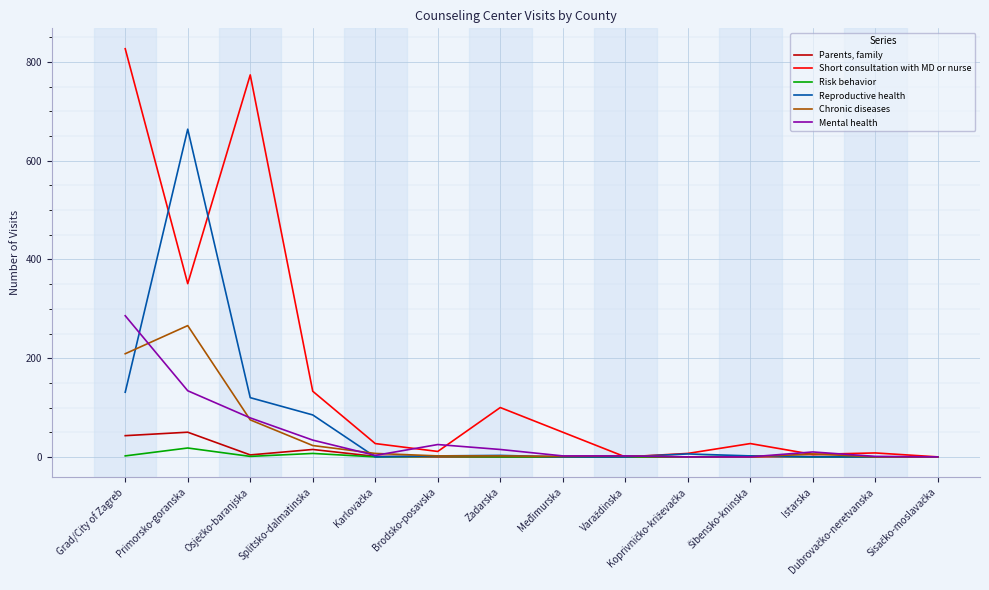

Which series has the largest total across all categories?

Short consultation with MD or nurse